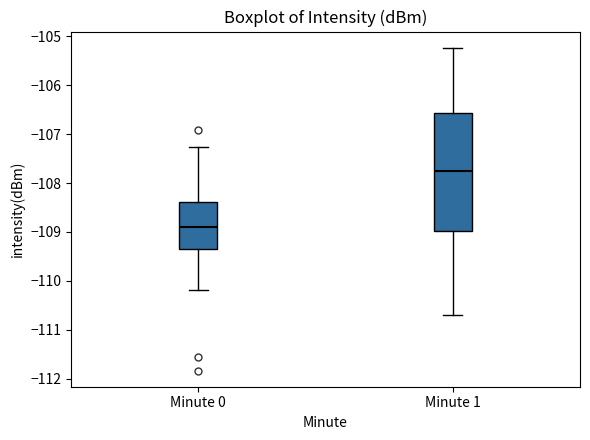

Where does the lower whisker of the box for Minute 0 end on the y-axis? The values are not printed on the chart, so give them approximately, as read against the axis.

-110.2